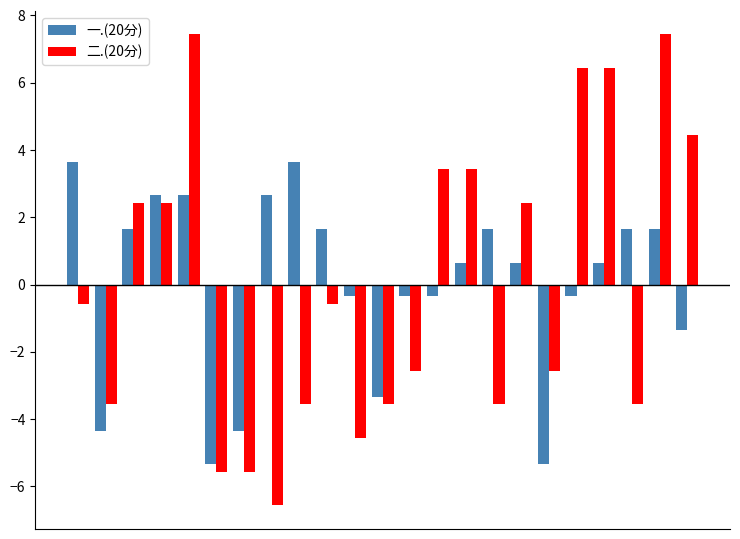

What is the maximum value for 一.(20分)?

3.7